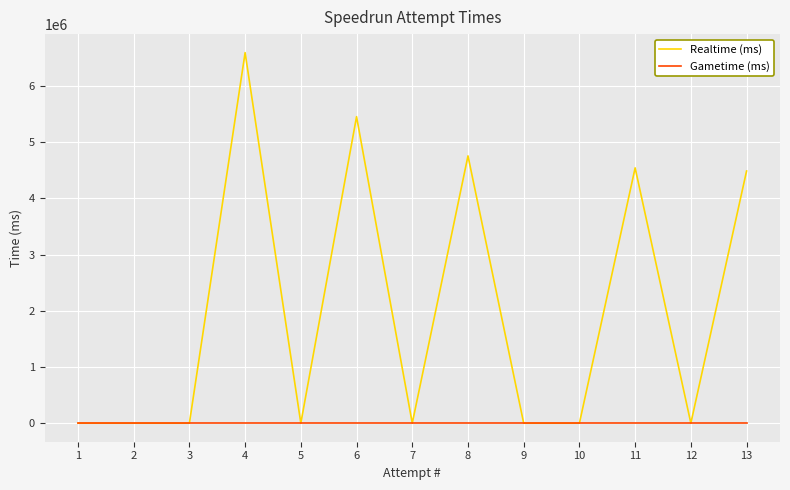

What is the difference between the Realtime (ms) values at 6 and 7?

5451542